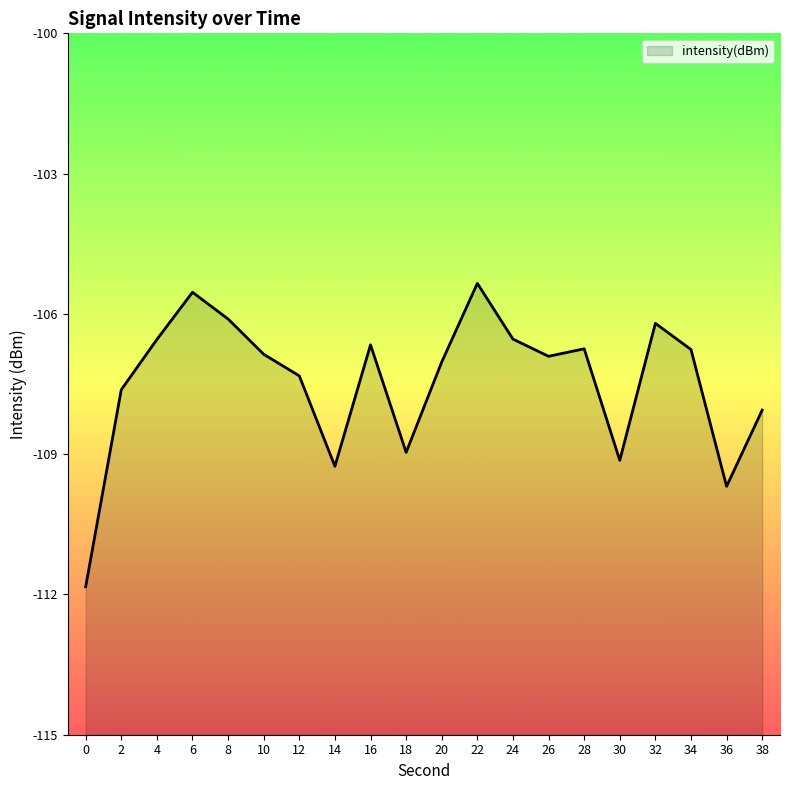

Does the chart display data point markers on the line(s)?

No